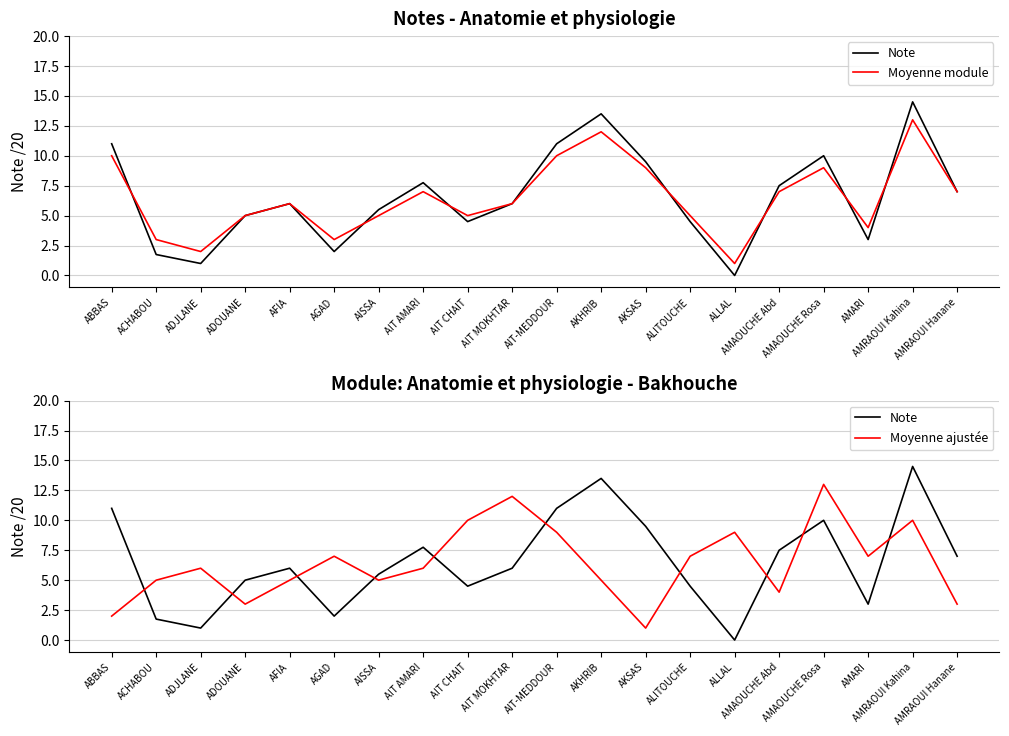

Where is the first local minimum for Moyenne module?

ADJLANE